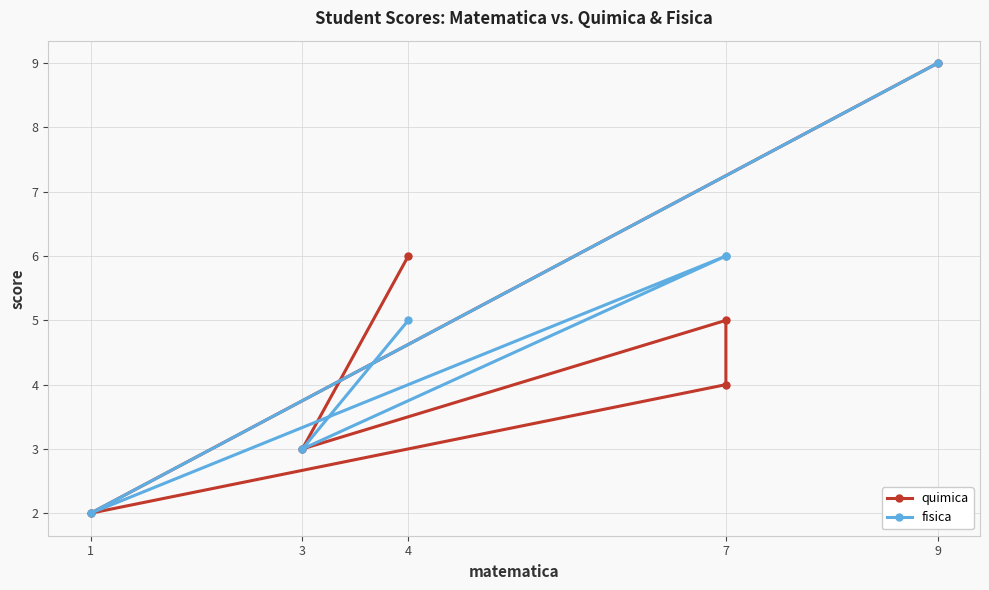

What is the difference between the second highest and minimum values in the fisica series?

4